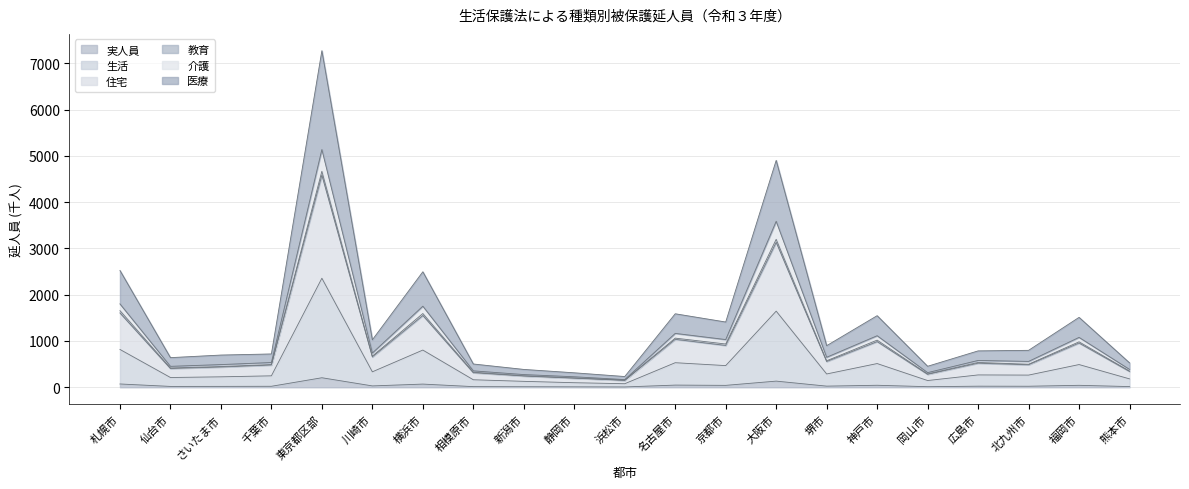

True or false: 介護 and 生活 cross at least once.

False